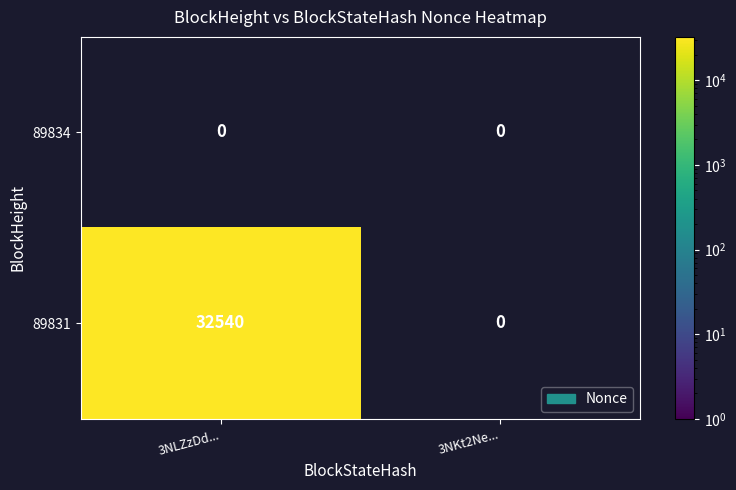

List the series in order of their overall mean, lowest first.

89834, 89831